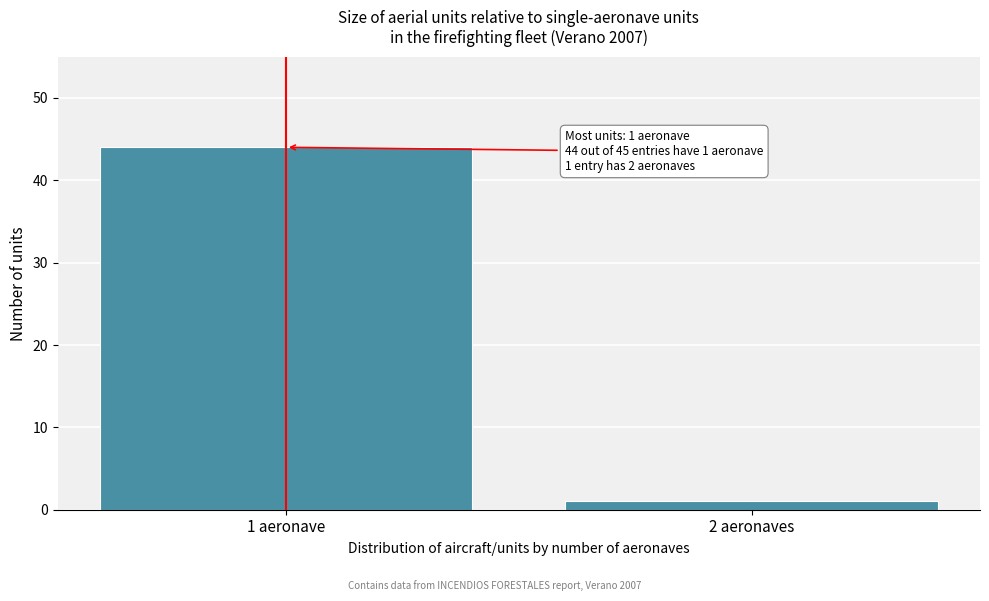

Reading left to right, transcribe all the data shown in this chart.

44	1